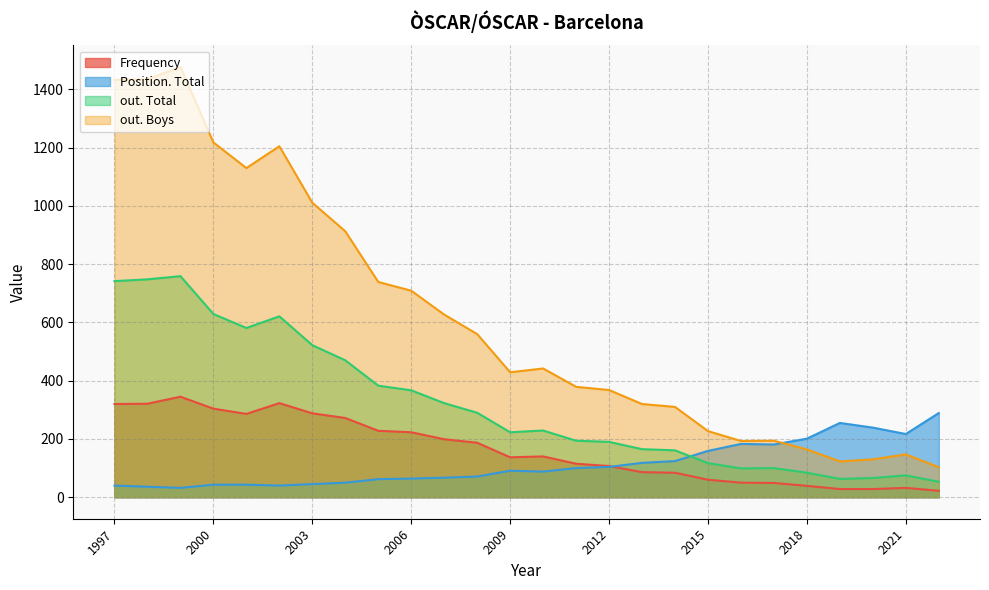

What is the maximum value for out. Total?

759